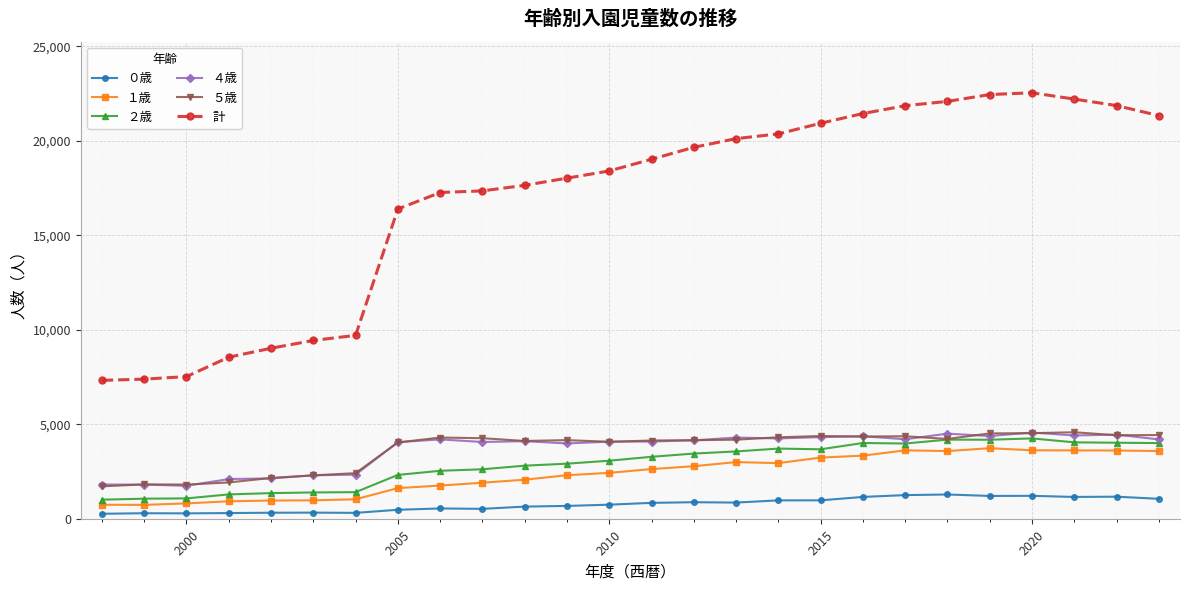

True or false: １歳 and ４歳 intersect in this chart.

False